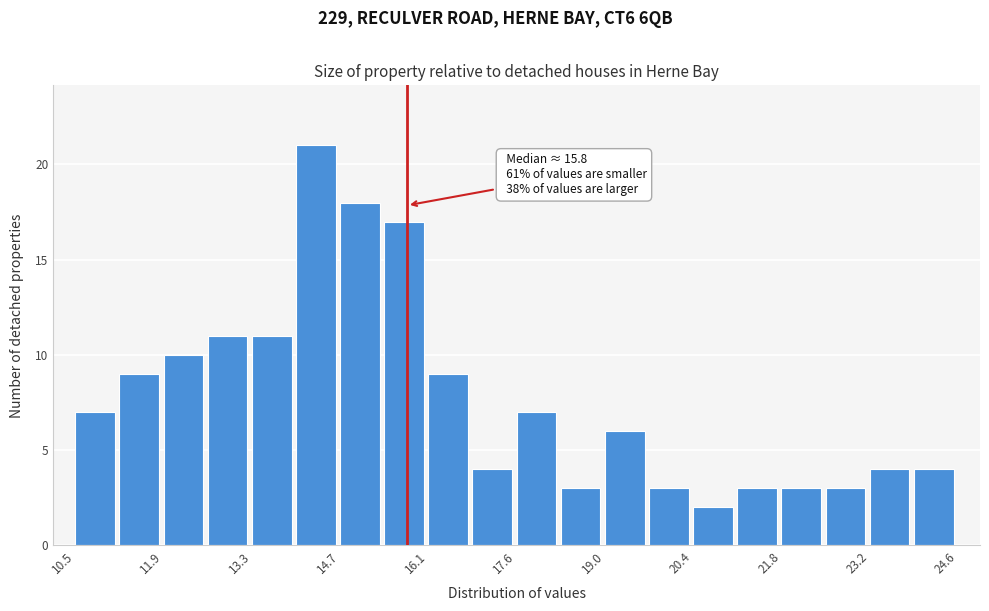

Around what value on the x-axis is the tallest bar? Give the approximate position of its centre, as read against the axis.

14.4